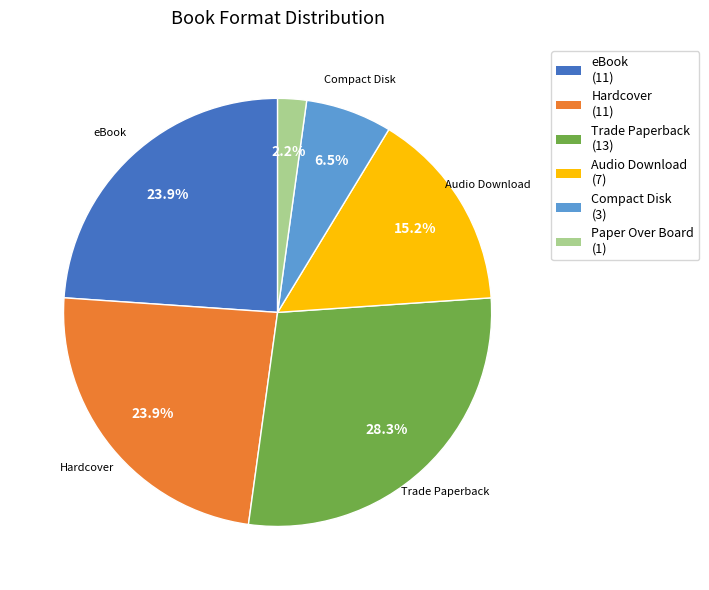

Approximately how many times larger is the value at Trade Paperback compared to Hardcover?

1.2